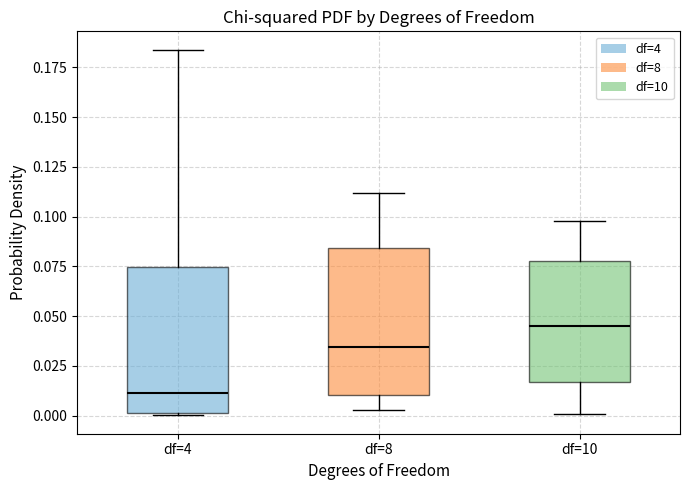

Reading left to right, read every box against the y-axis: the position of its median line, the range the box covers, and the ends of its whiskers. The values are not printed on the chart, so give them approximately, as read against the axis.

df=4: median 0.010, box 0.000 to 0.075, whiskers 0.000 to 0.185
df=8: median 0.035, box 0.010 to 0.085, whiskers 0.005 to 0.110
df=10: median 0.045, box 0.015 to 0.080, whiskers 0.000 to 0.100